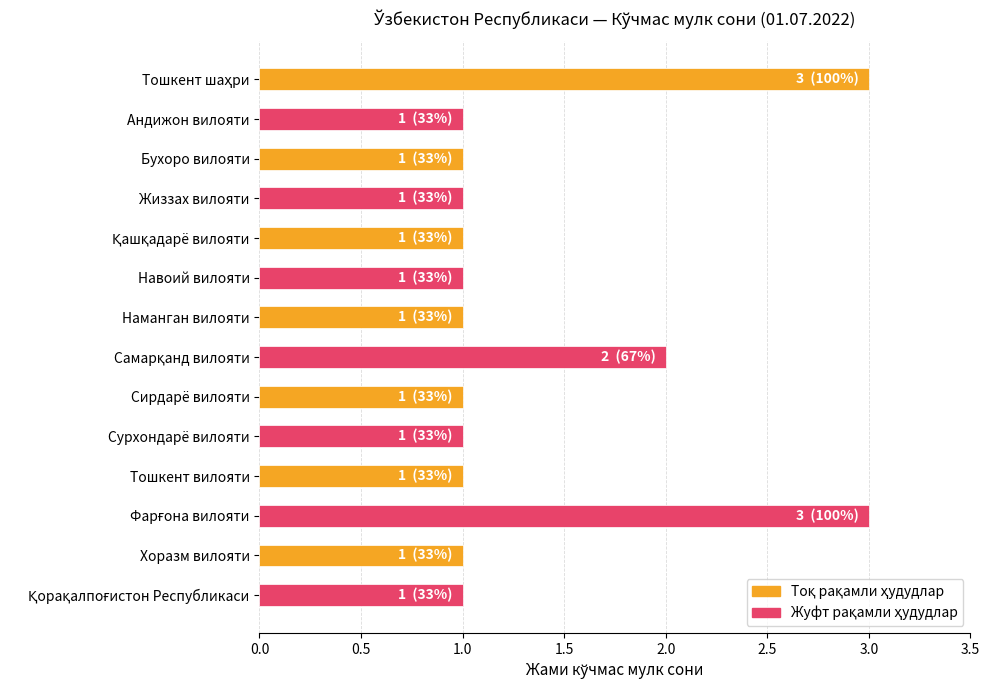

What is the greatest value displayed?

3